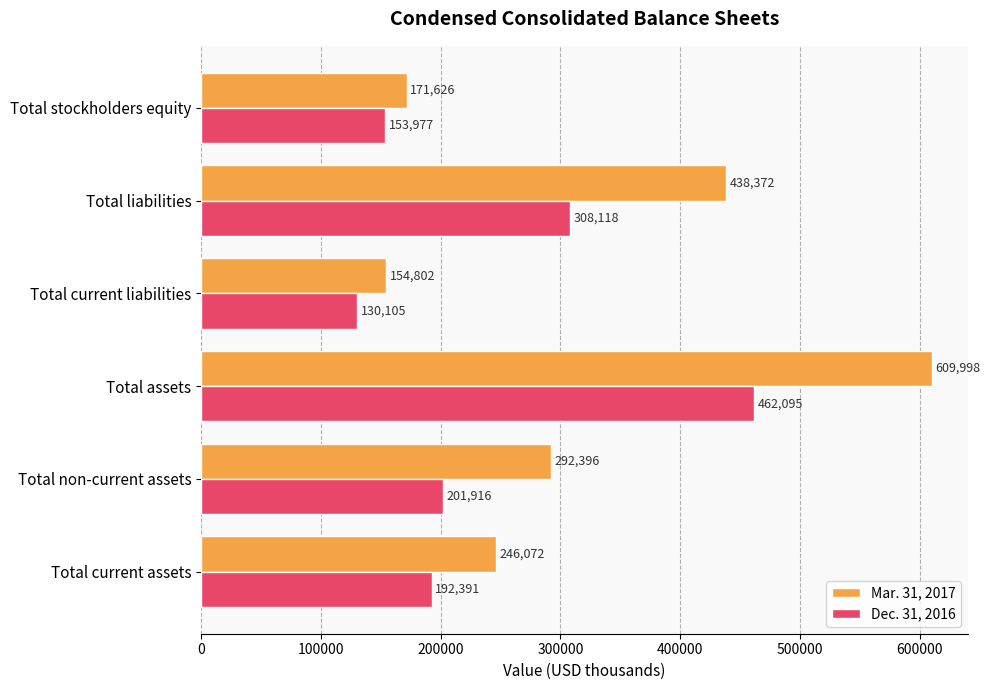

The Mar. 31, 2017 series shows 432712 at Total current assets. True or false?

False